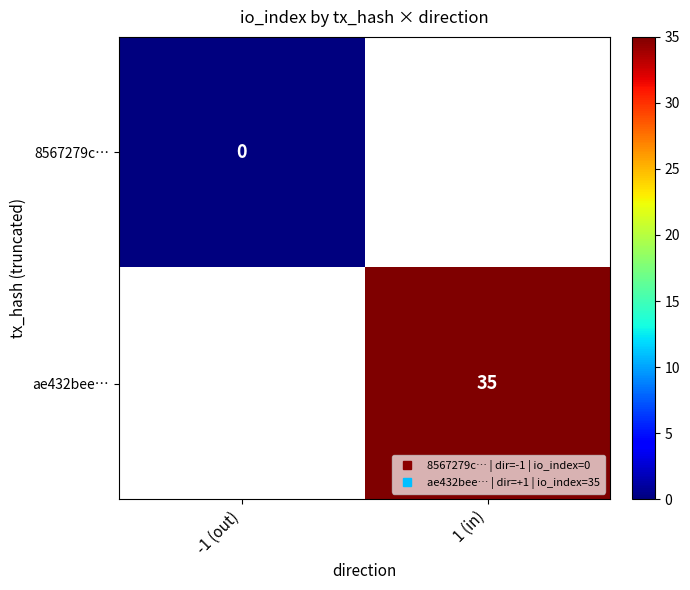

Between -1 (out) and 1 (in), which is larger?

1 (in)